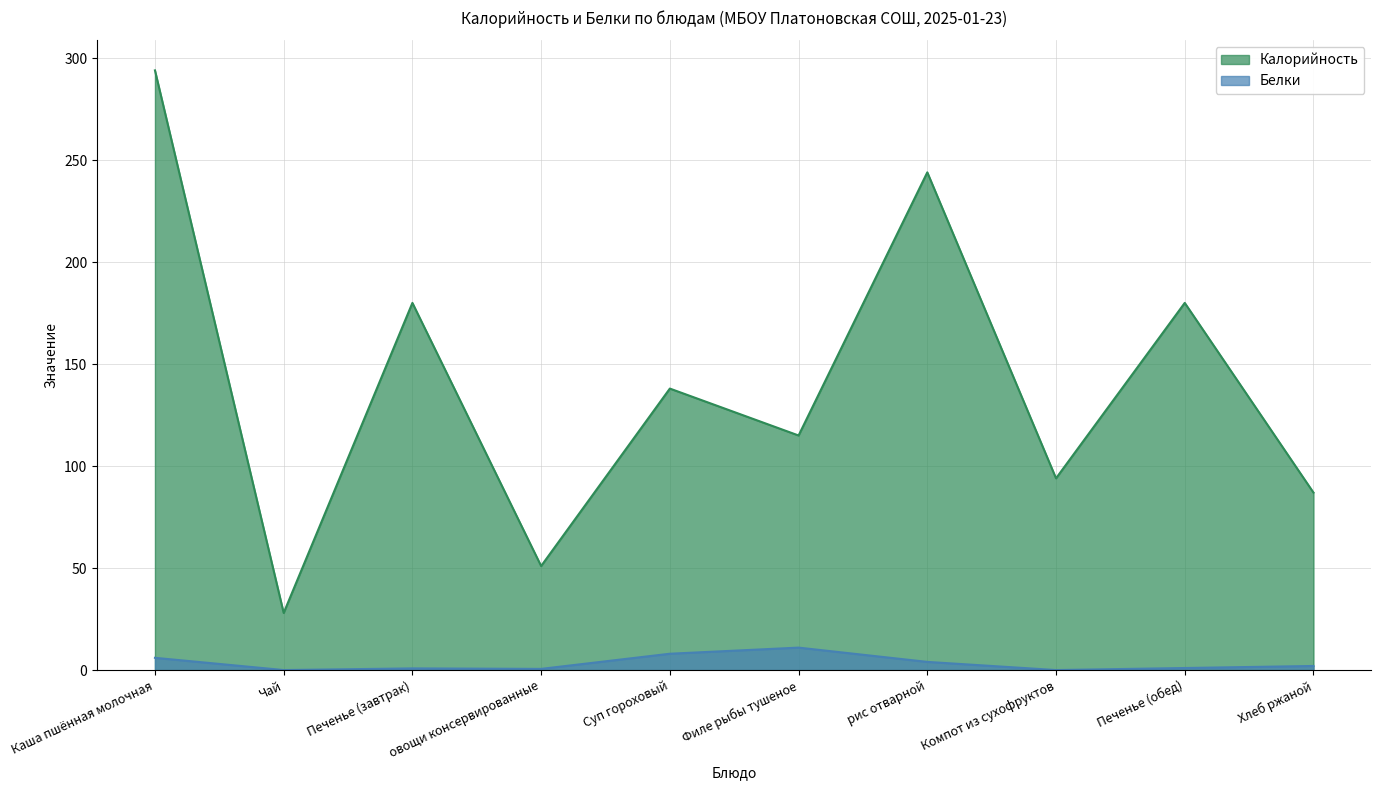

At which category does Калорийность reach its first local peak?

Печенье (завтрак)